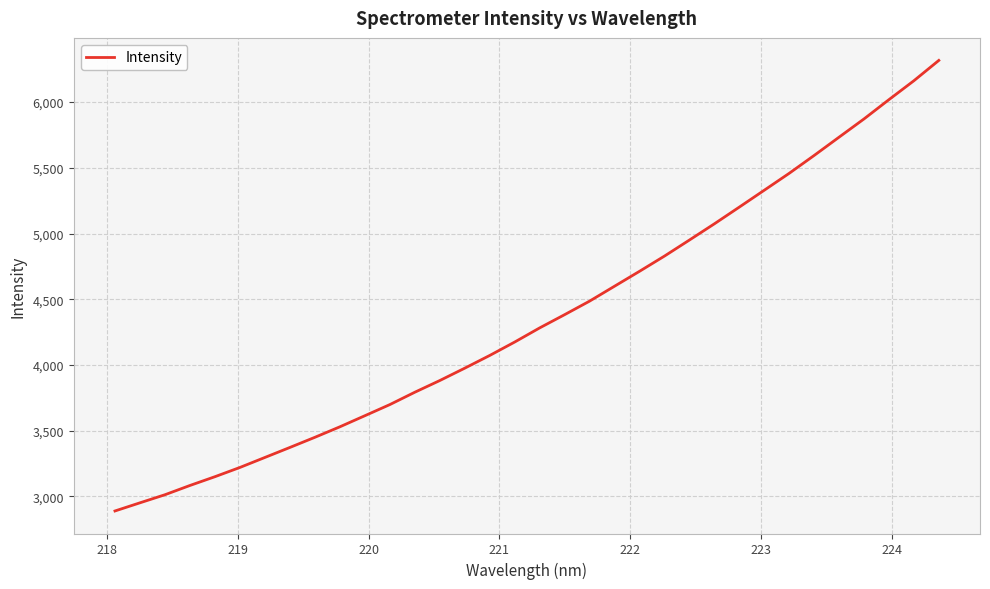

What is the minimum value shown in the chart?

2888.6